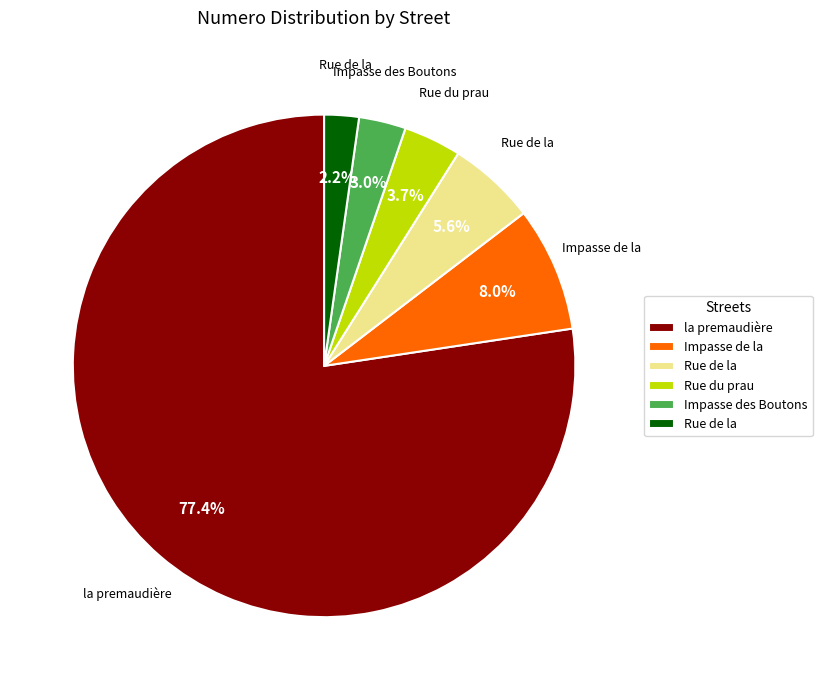

Is there a majority slice in this chart?

Yes